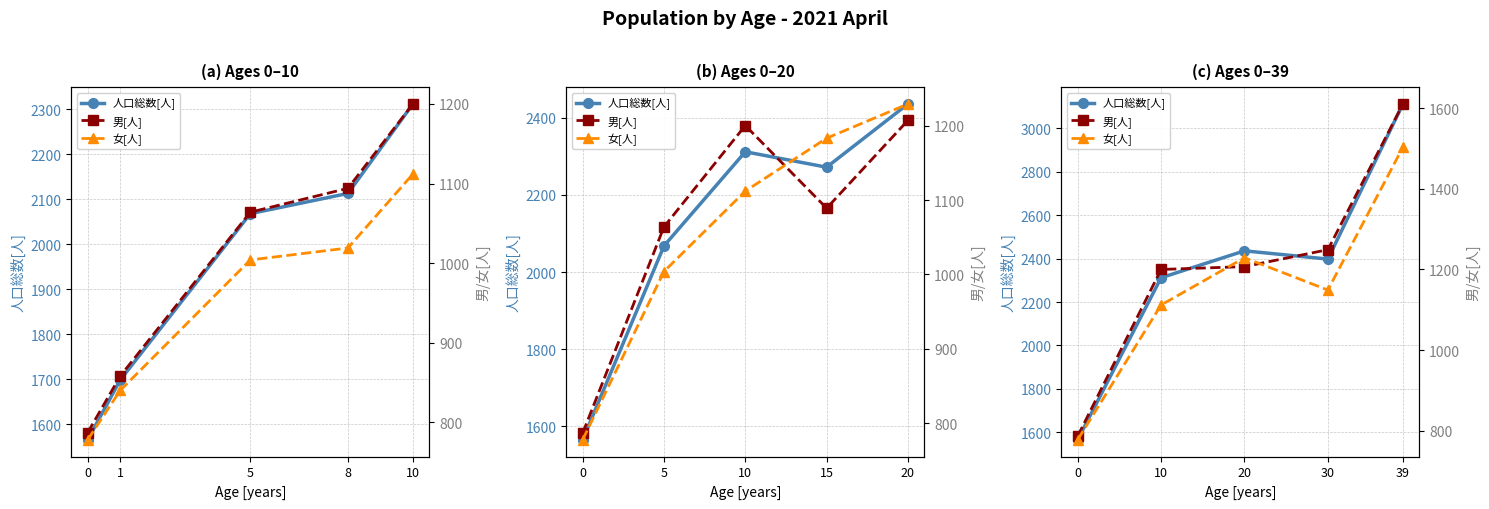

Is the value of 男[人] at 10 greater than the value of 人口総数[人] at 20?

No